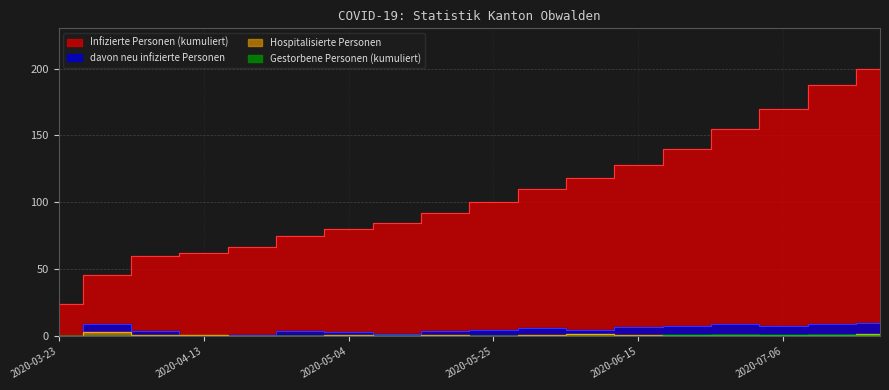

True or false: Gestorbene Personen (kumuliert) has a value of 2 at 2020-06-29.

False